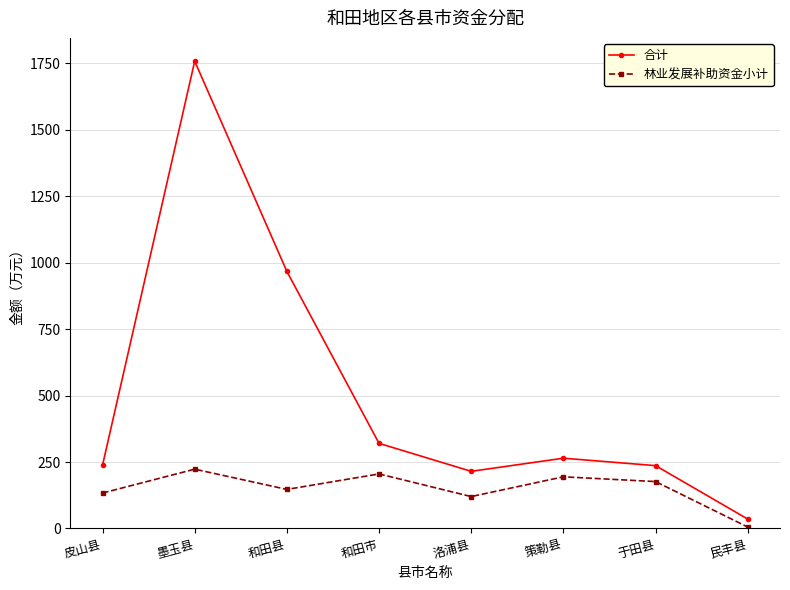

Is it true that 林业发展补助资金小计 equals 146.9 at 和田县?

True